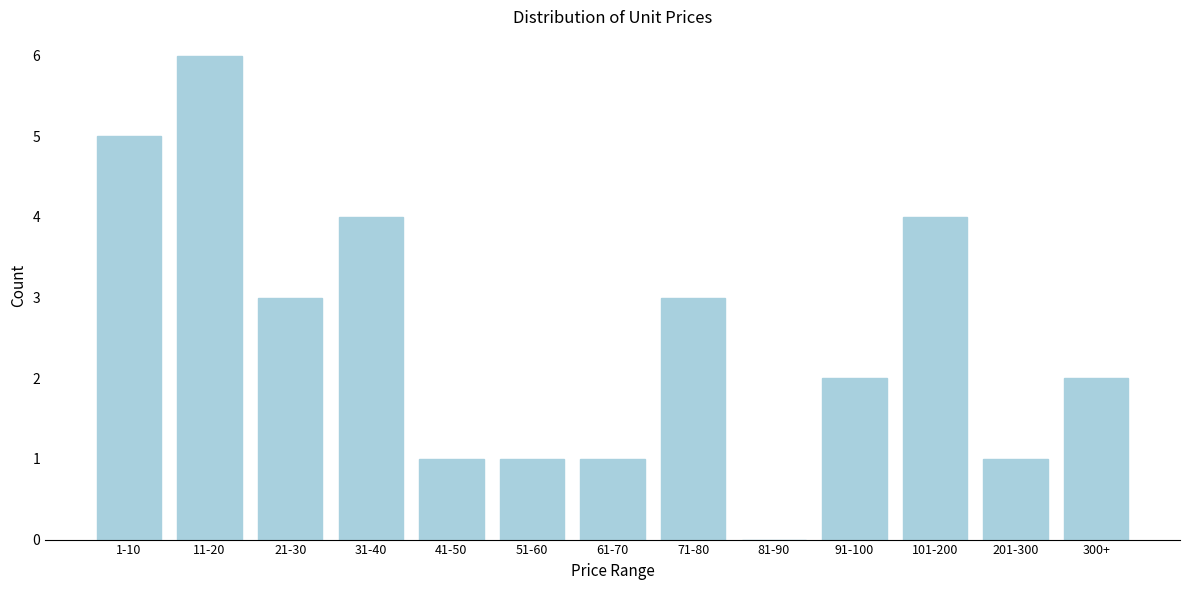

Reading right to left, list all the values displayed in this chart.

300+=2	201-300=1	101-200=4	91-100=2	81-90=0	71-80=3	61-70=1	51-60=1	41-50=1	31-40=4	21-30=3	11-20=6	1-10=5